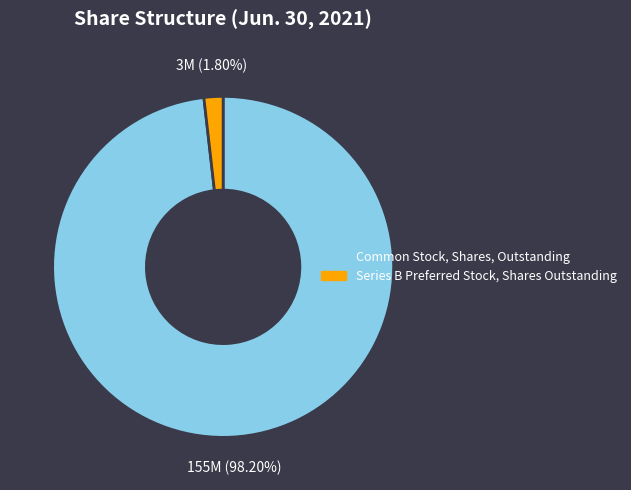

Count the number of slices in the pie.

2